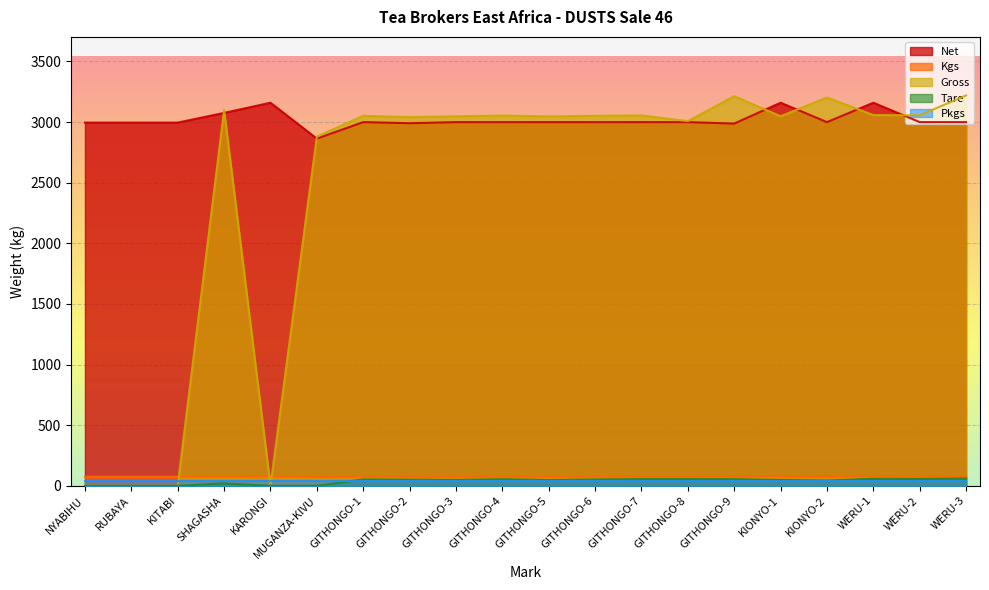

True or false: Net has a value of 5133 at WERU-2.

False